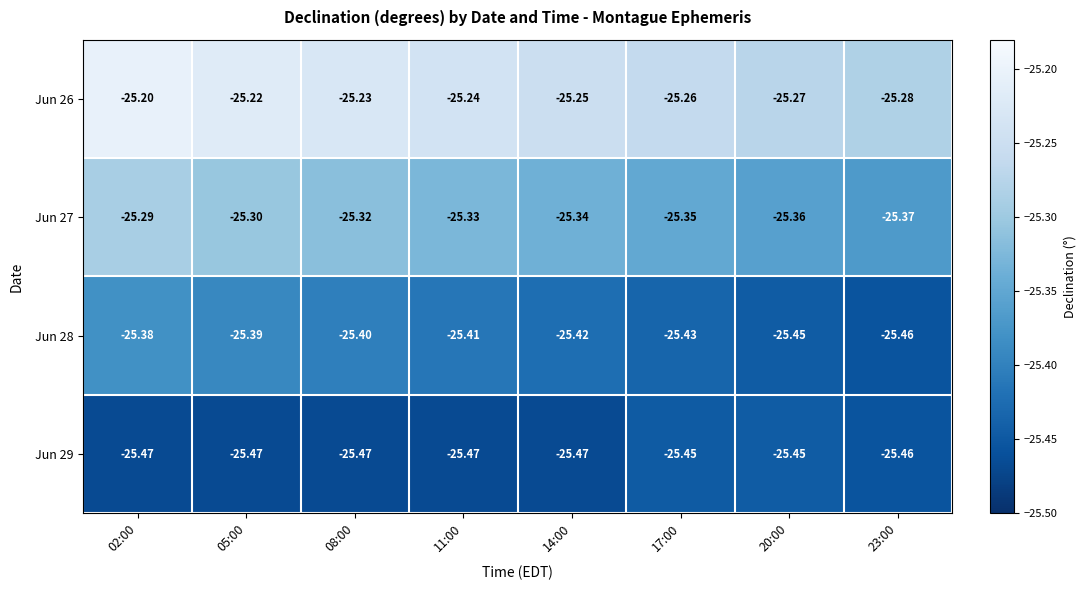

Is the value of Jun 28 at 05:00 greater than the value of Jun 26 at 02:00?

No